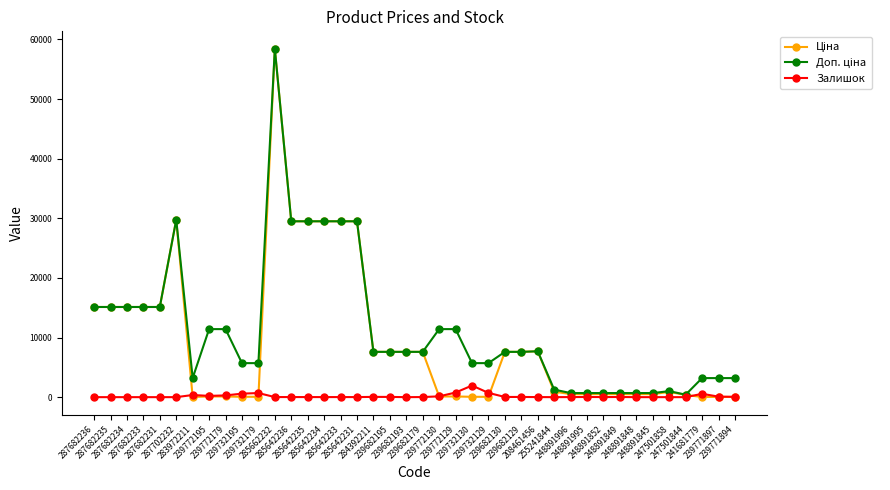

At how many categories does at least one series exceed 6715?

23